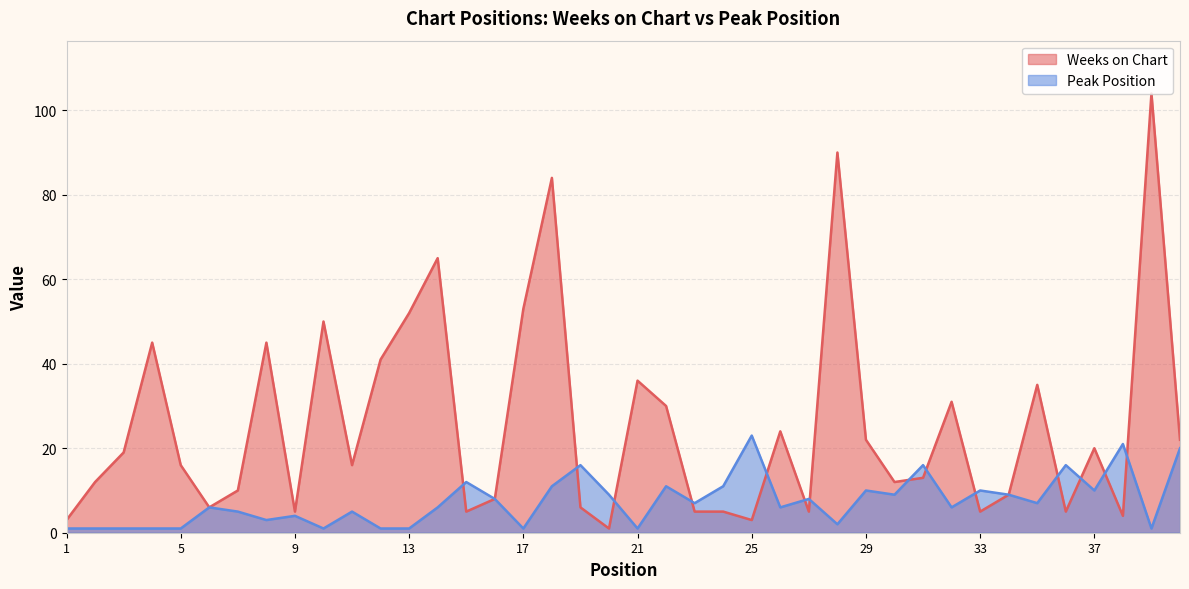

How many data points in Peak Position are less than 7?

20